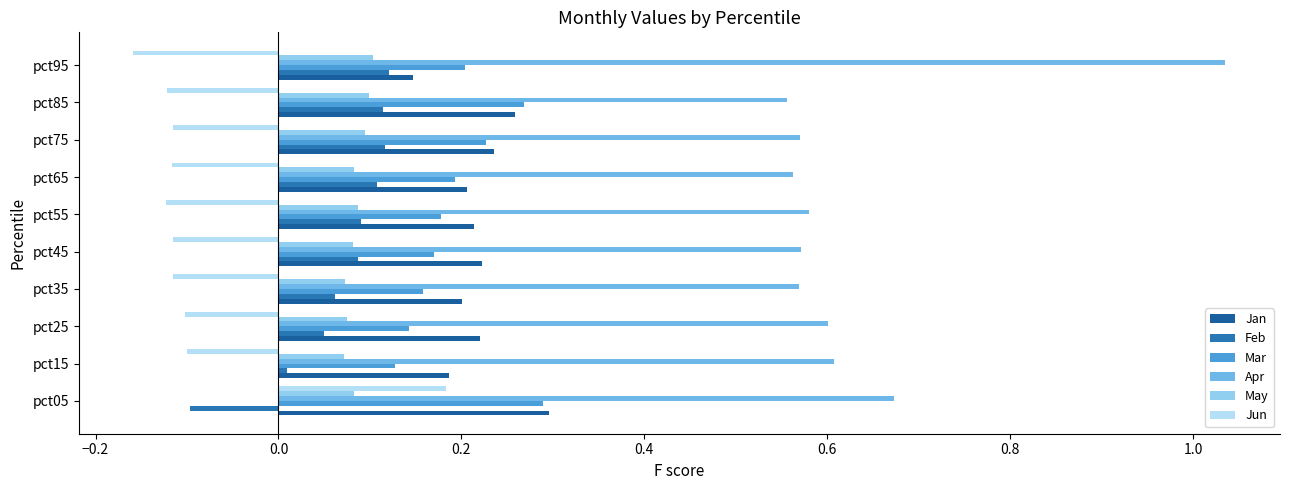

Which series has the largest total across all categories?

Apr